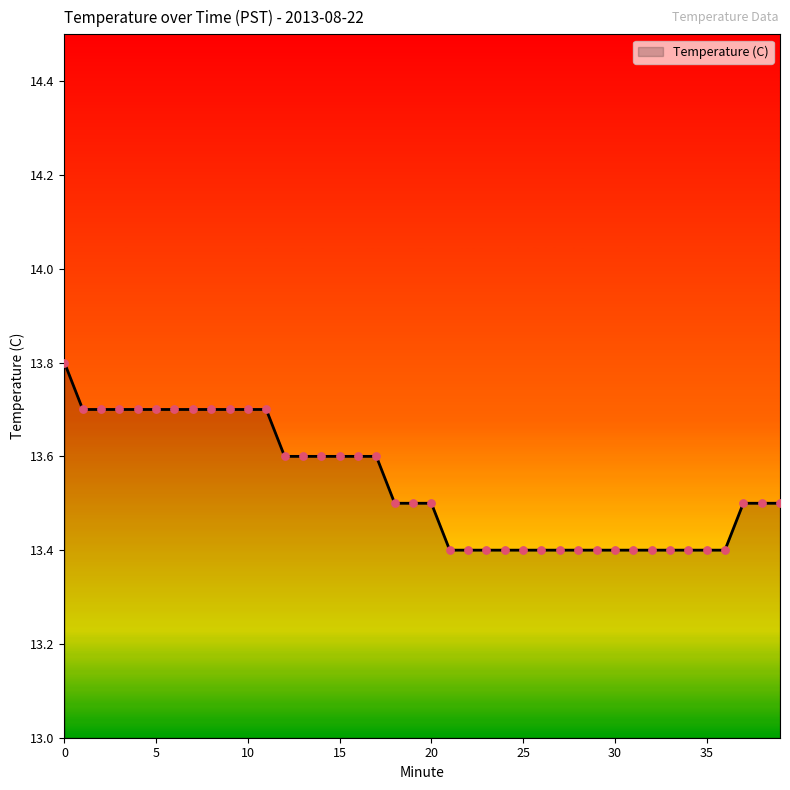

What is the difference between the maximum and minimum values?

0.4